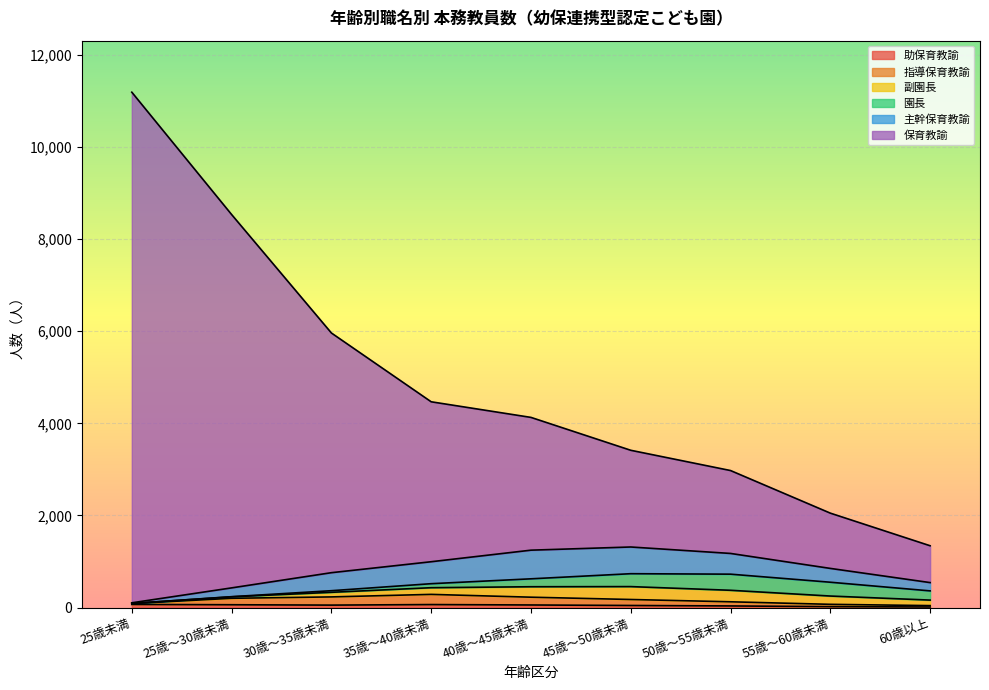

At which category is the sum across all series the highest?

25歳未満